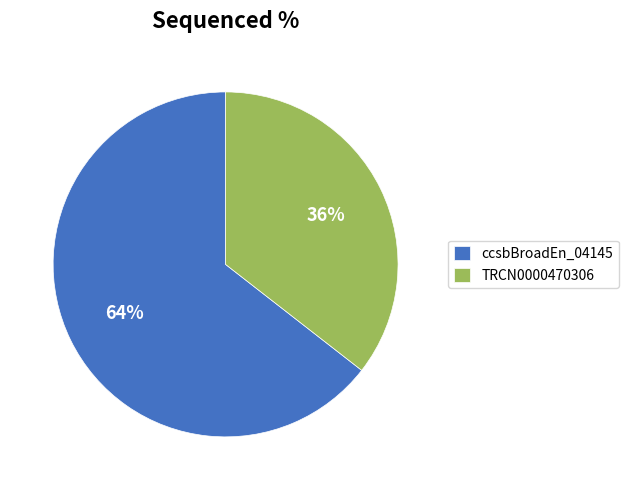

Is it true that ccsbBroadEn_04145 is 74% of the pie?

False